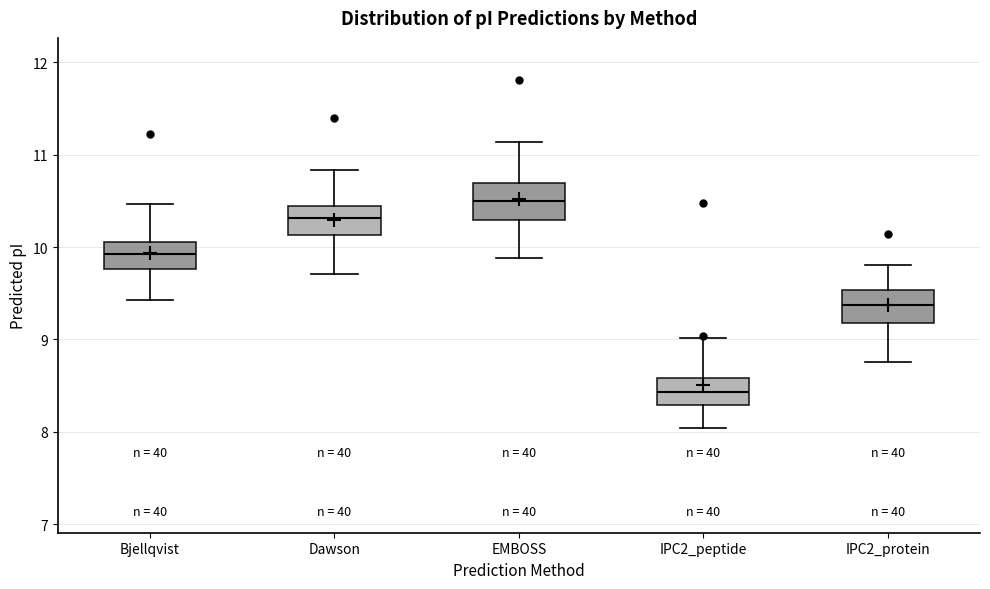

Where does the upper whisker of the box for Bjellqvist end on the y-axis? The values are not printed on the chart, so give them approximately, as read against the axis.

10.5